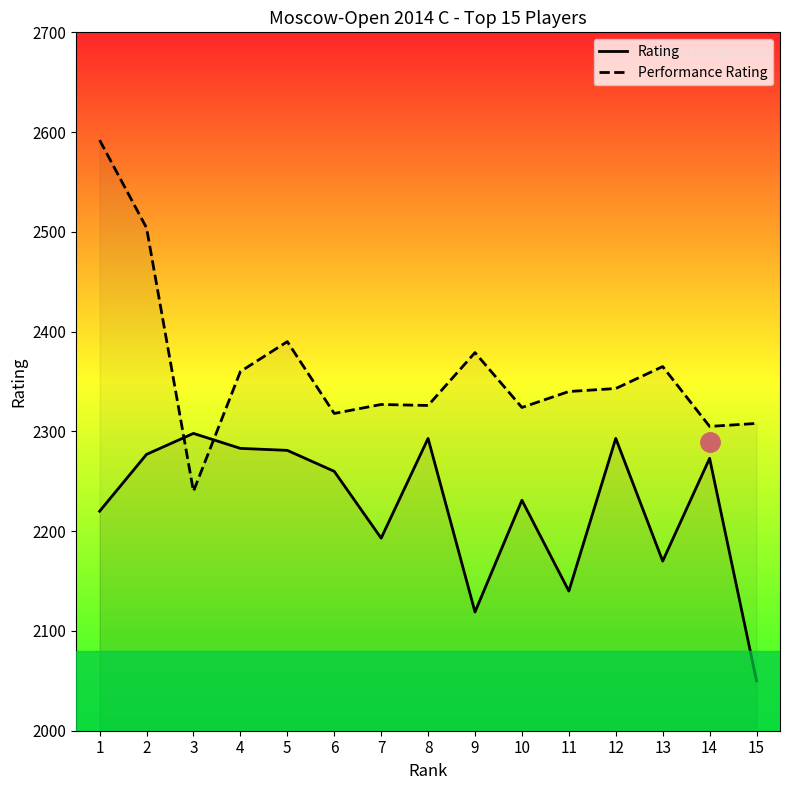

At which label does Rating first exceed 2260?

2